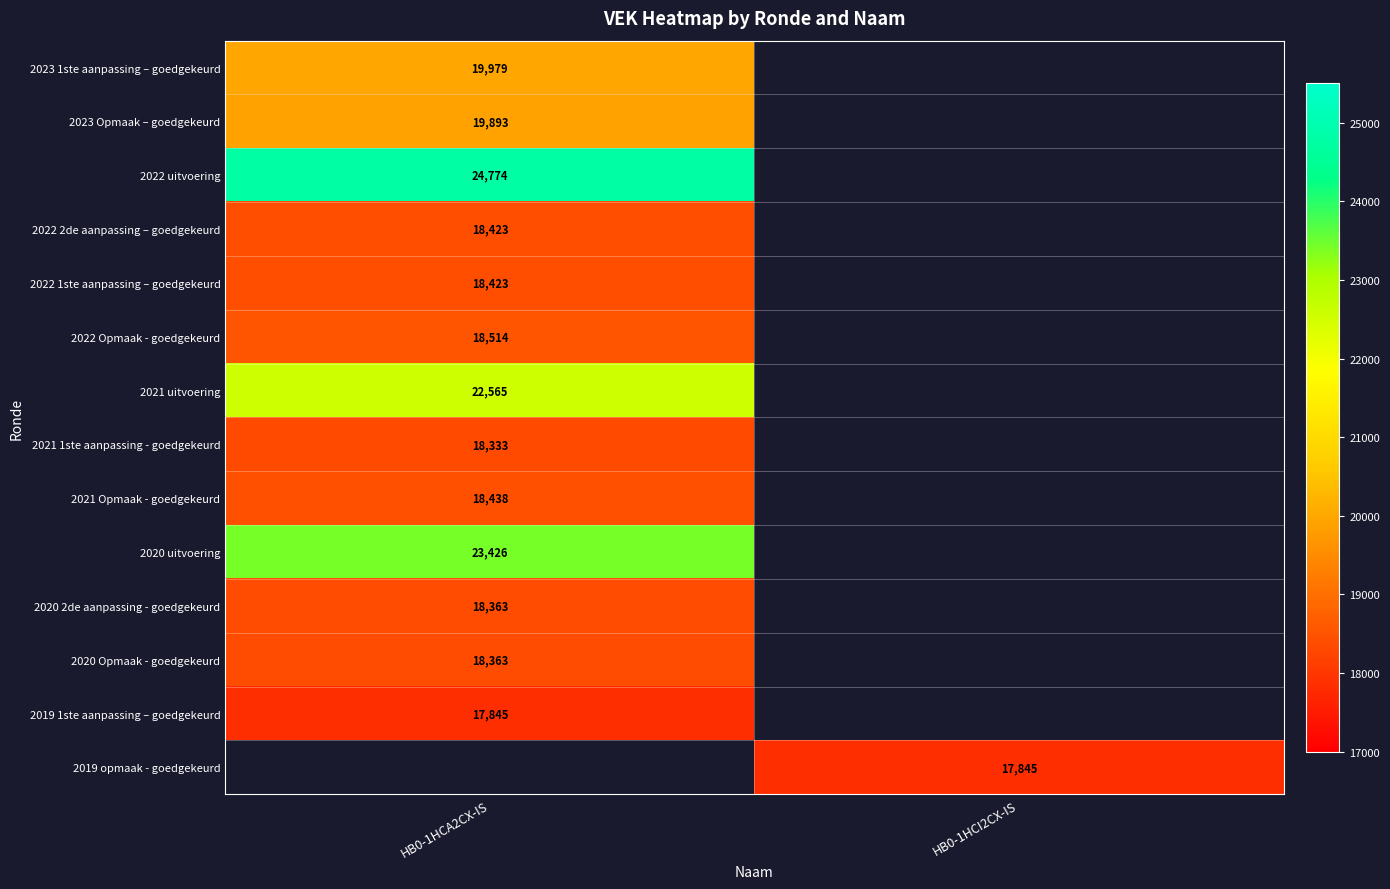

Is it true that 2023 Opmaak – goedgekeurd equals 6155 at HB0-1HCA2CX-IS?

False